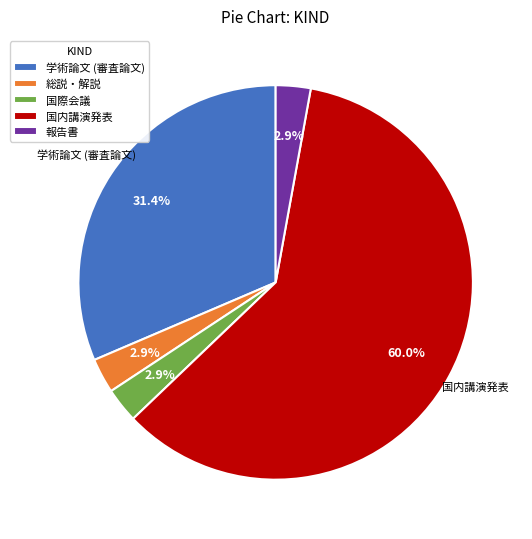

Which category has the biggest portion of the pie?

国内講演発表